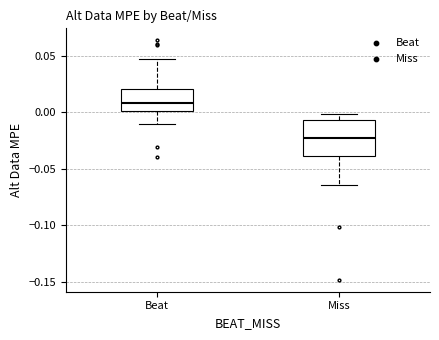

Comparing the boxes themselves (not the whiskers), which one is the tallest?

Miss